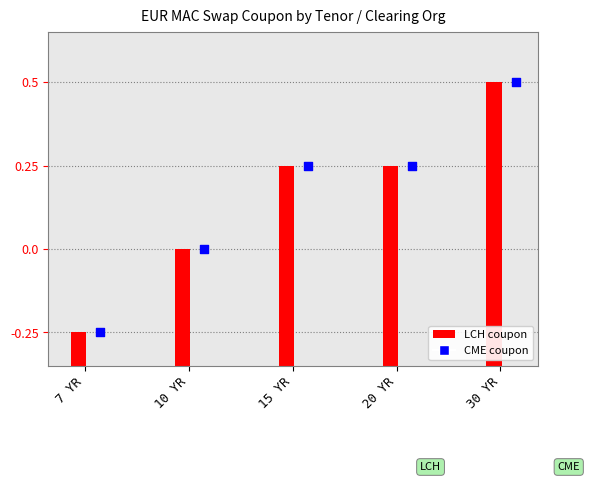

Which series contains the highest Y value?

LCH